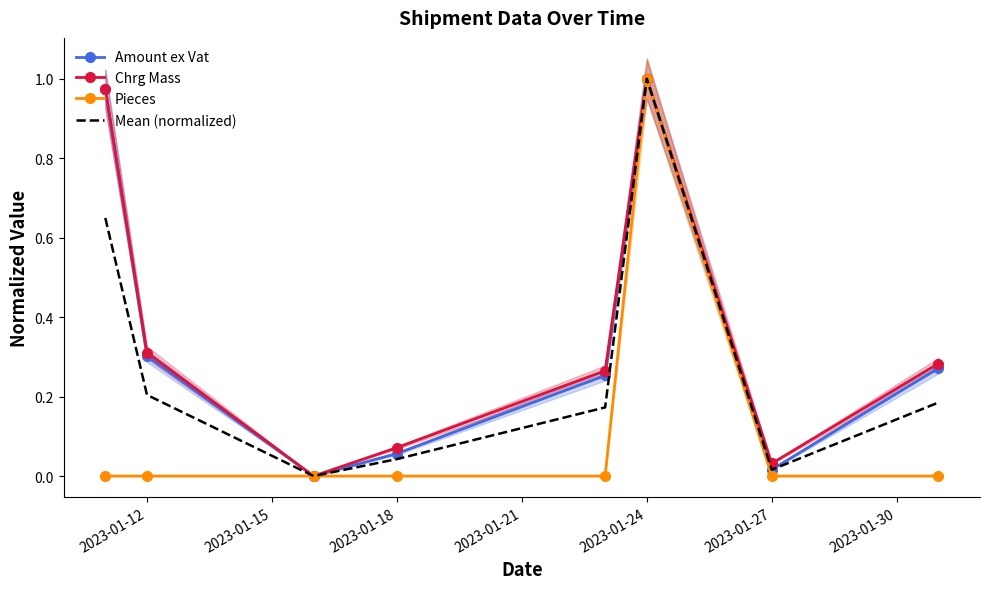

At which category is the sum across all series the highest?

2023-01-27